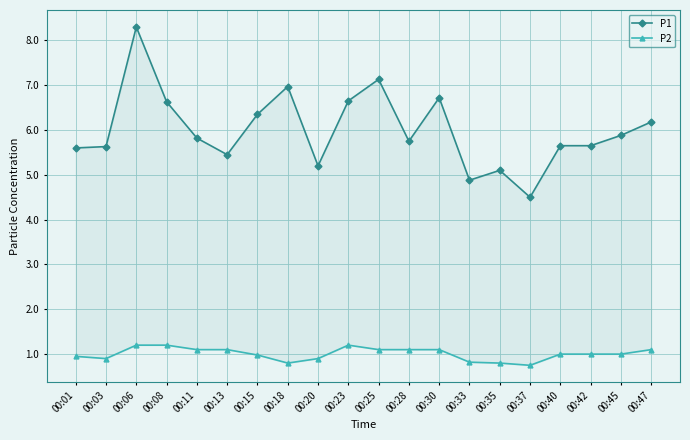

How many data points in P2 are above 1?

9